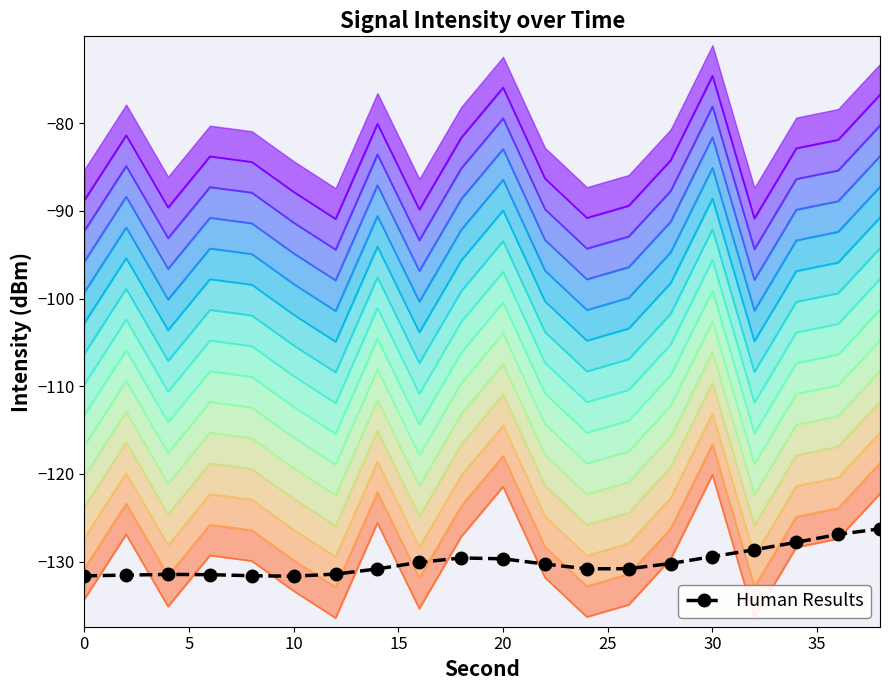

What is the smallest value displayed?

-131.7